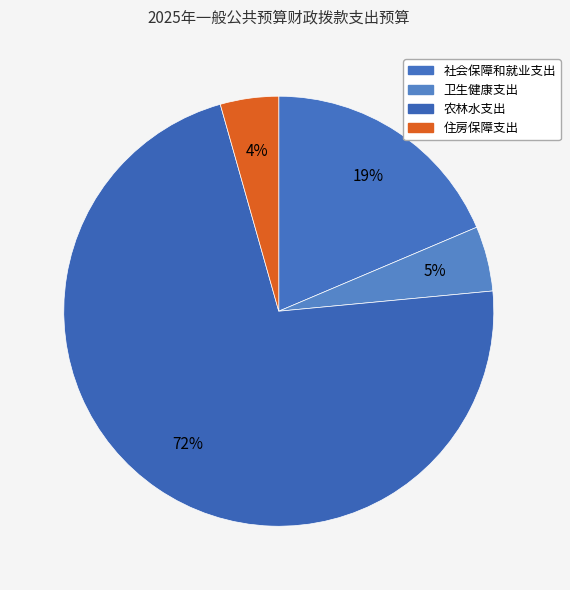

To the nearest percent, what is the average slice percentage?

25%